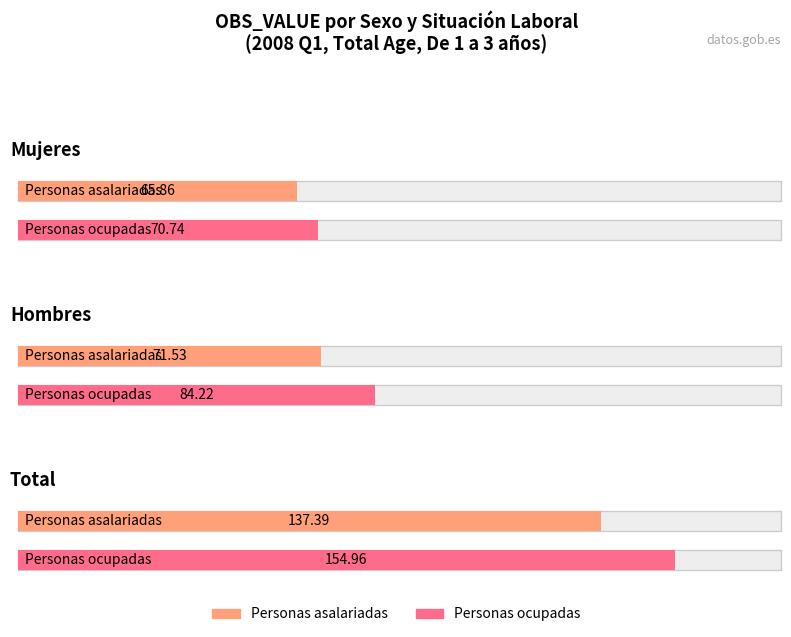

What is the sum of all Personas asalariadas values?

274.8